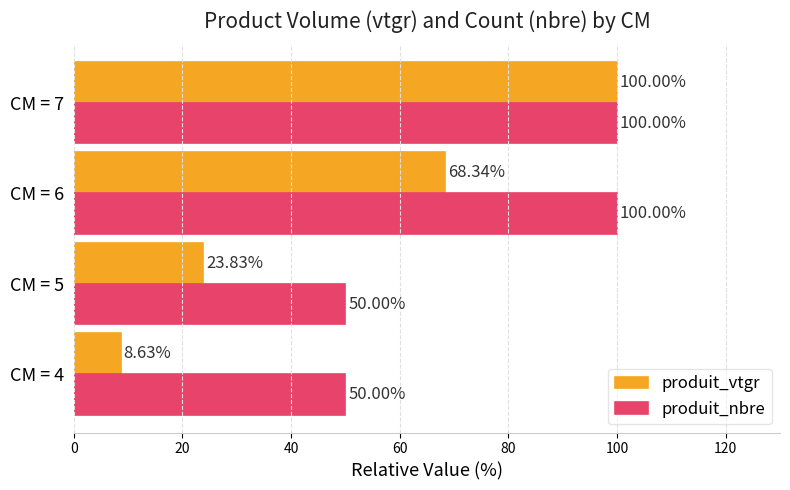

What is the average value of the produit_nbre series?

75.0